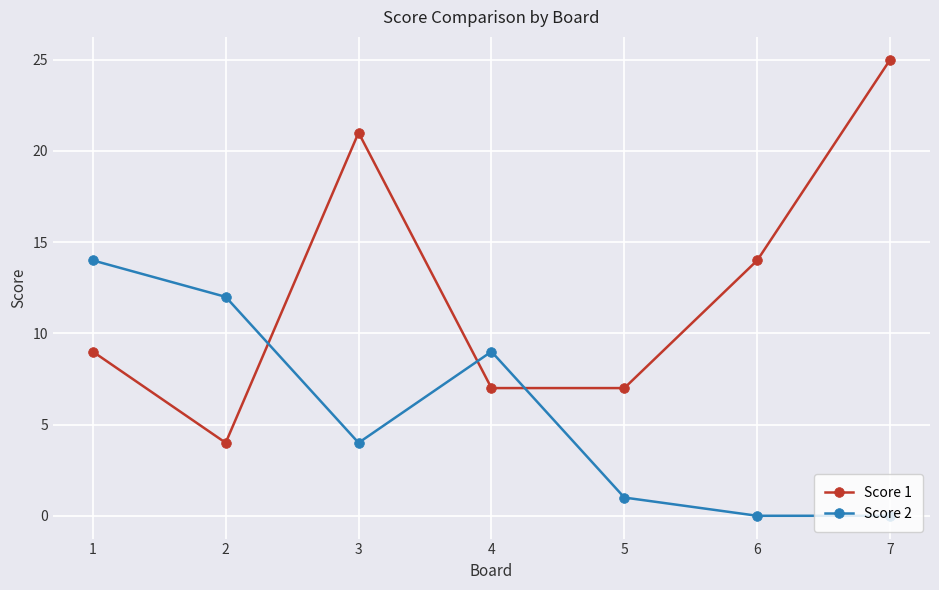

Is the value of Score 2 at 5 greater than the value of Score 1 at 7?

No